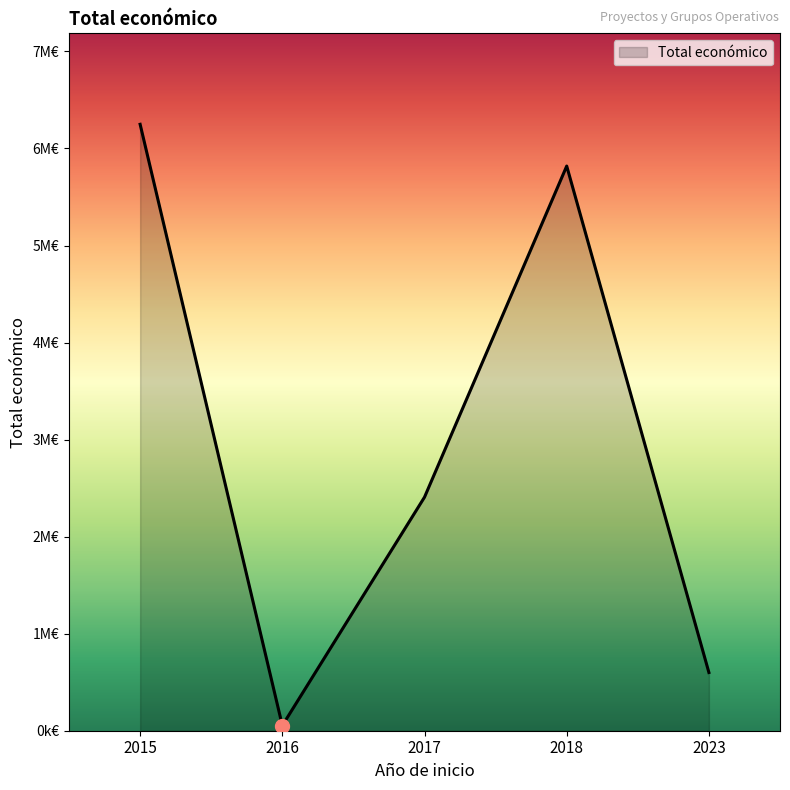

Does the chart have visible grid lines?

No